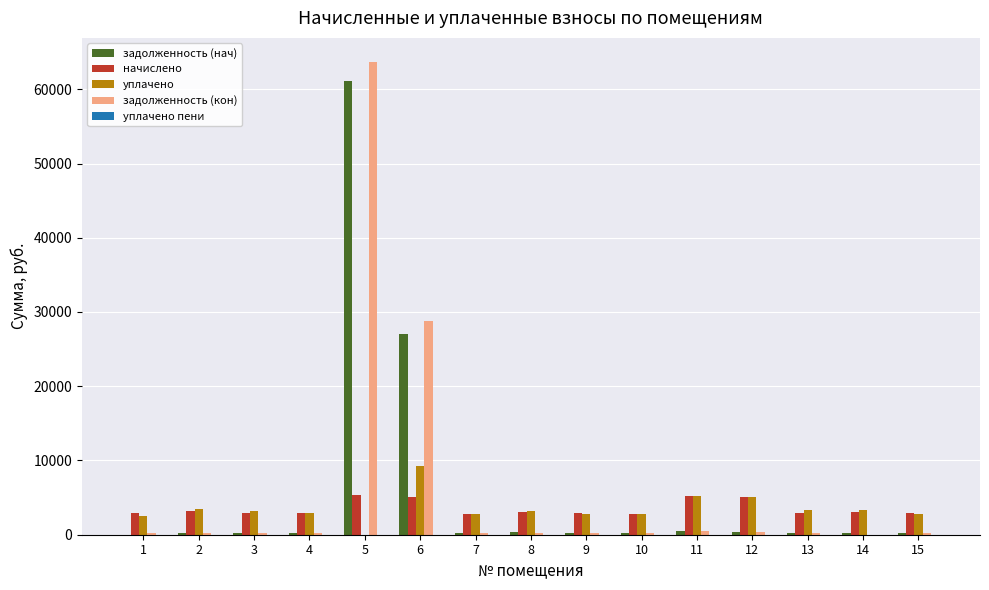

What is the sum of all задолженность (кон) values?

95783.5